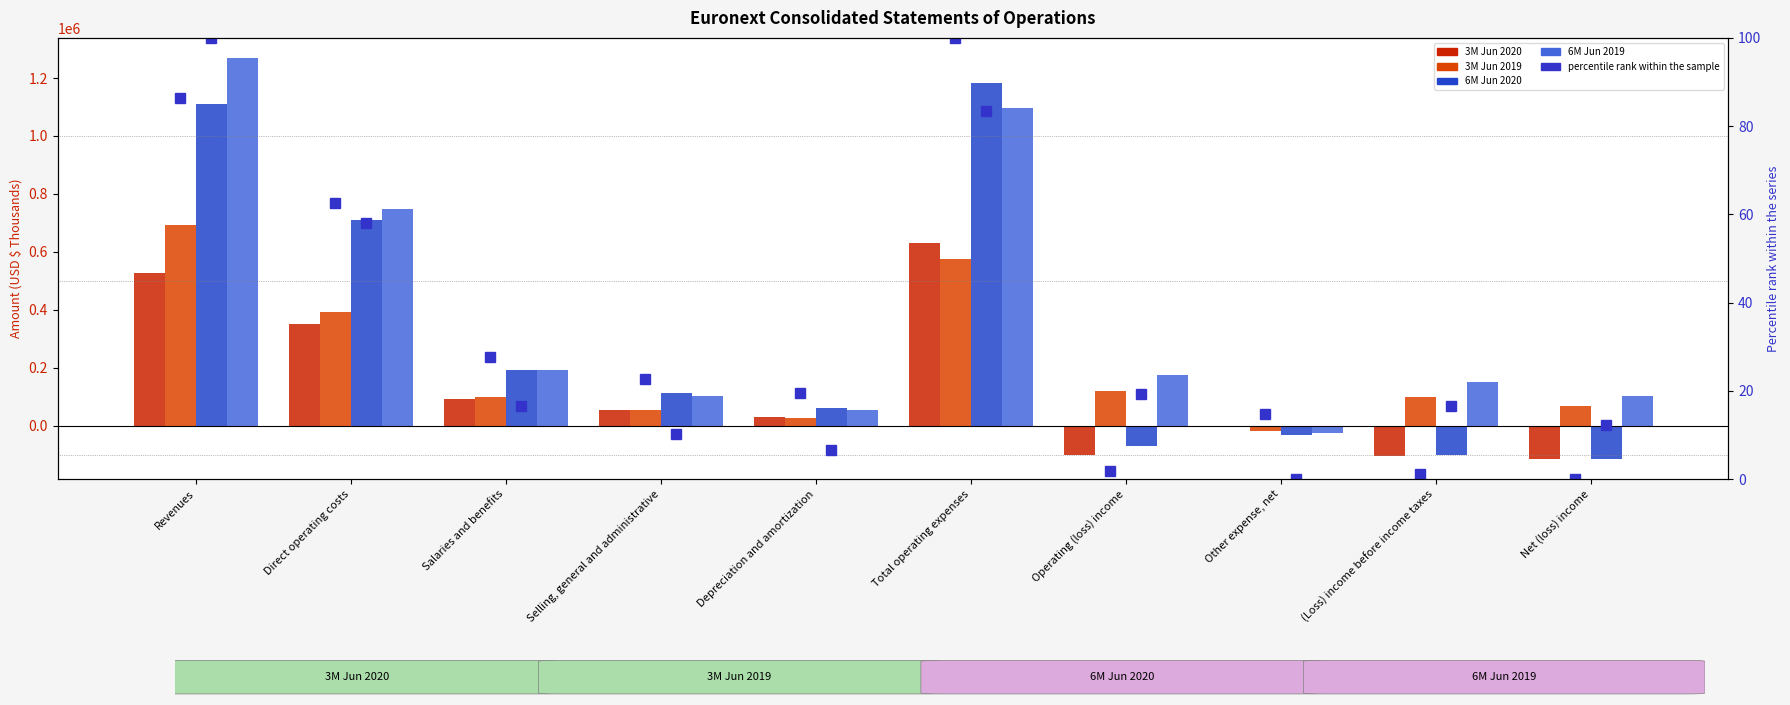

What position from the left is Salaries and benefits?

3